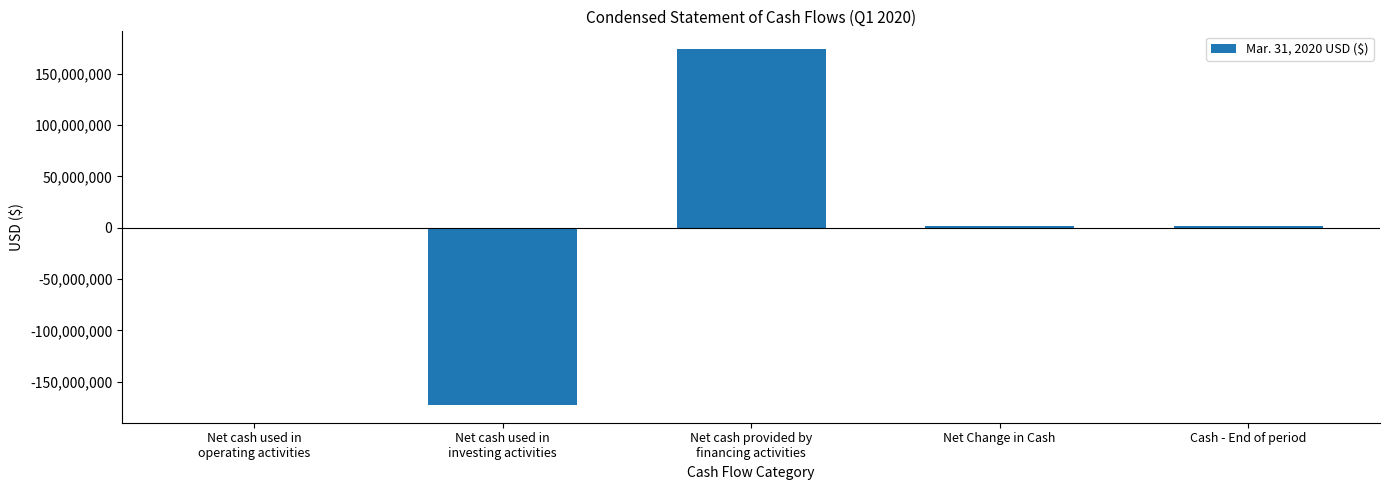

True or false: the data shows 174013144 at Net cash provided by
financing activities.

True